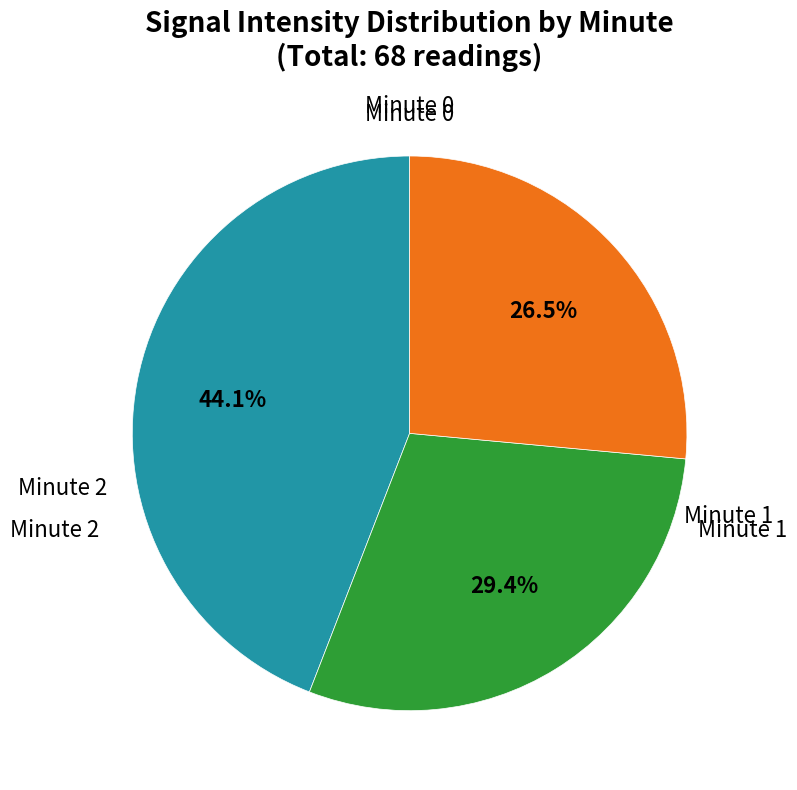

How many segments does this pie chart have?

3